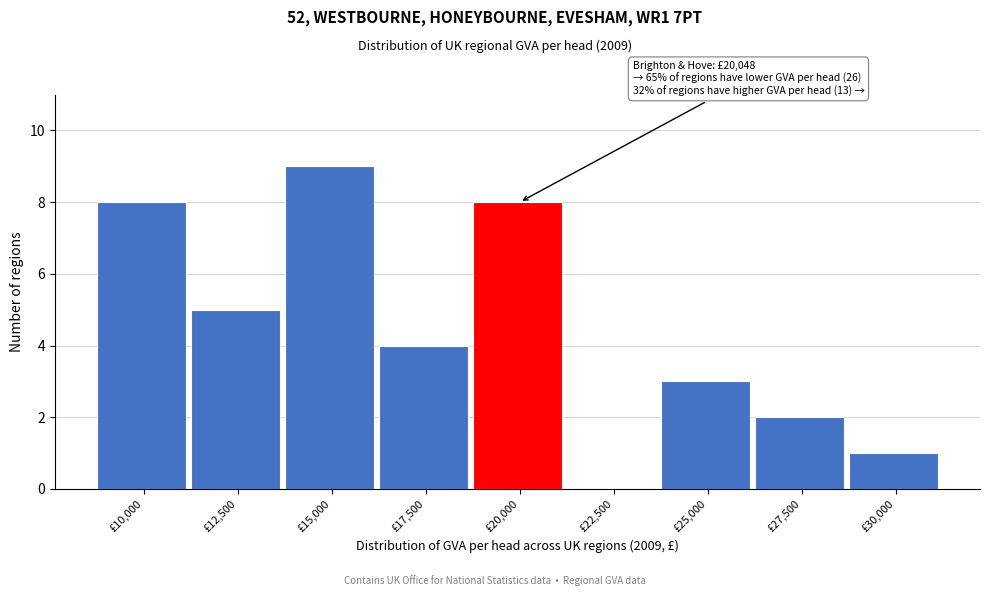

Reading left to right, extract all data points from this chart.

£10,000=8	£12,500=5	£15,000=9	£17,500=4	£20,000=8	£22,500=0	£25,000=3	£27,500=2	£30,000=1